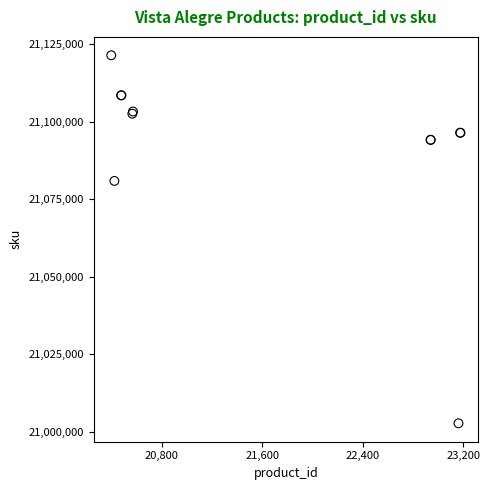

What Y value in the scatter plot is closest to 21062056?

21080860